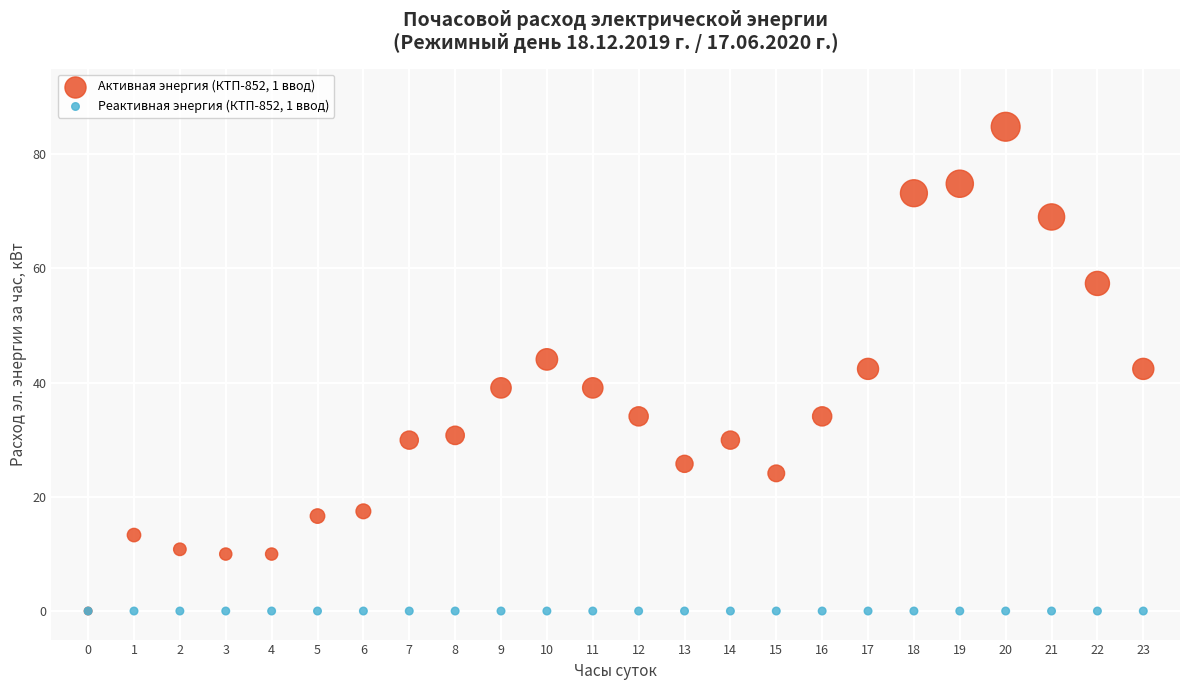

What are all the series names shown in the legend?

Активная энергия (КТП-852, 1 ввод), Реактивная энергия (КТП-852, 1 ввод)